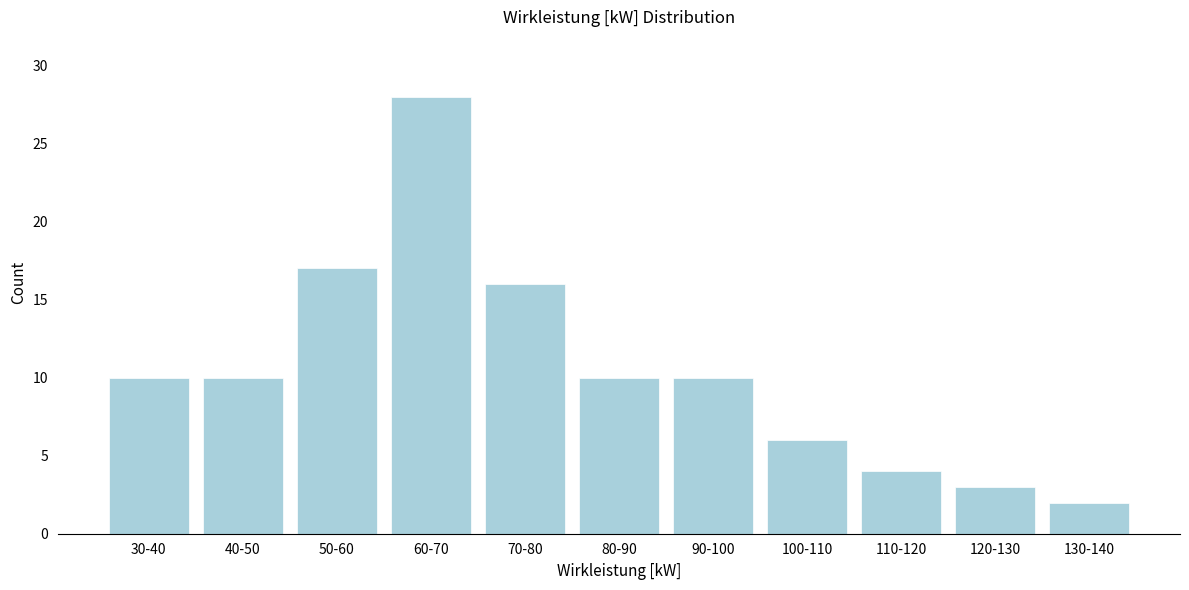

Reading left to right, list all the values displayed in this chart.

30-40=10	40-50=10	50-60=17	60-70=28	70-80=16	80-90=10	90-100=10	100-110=6	110-120=4	120-130=3	130-140=2